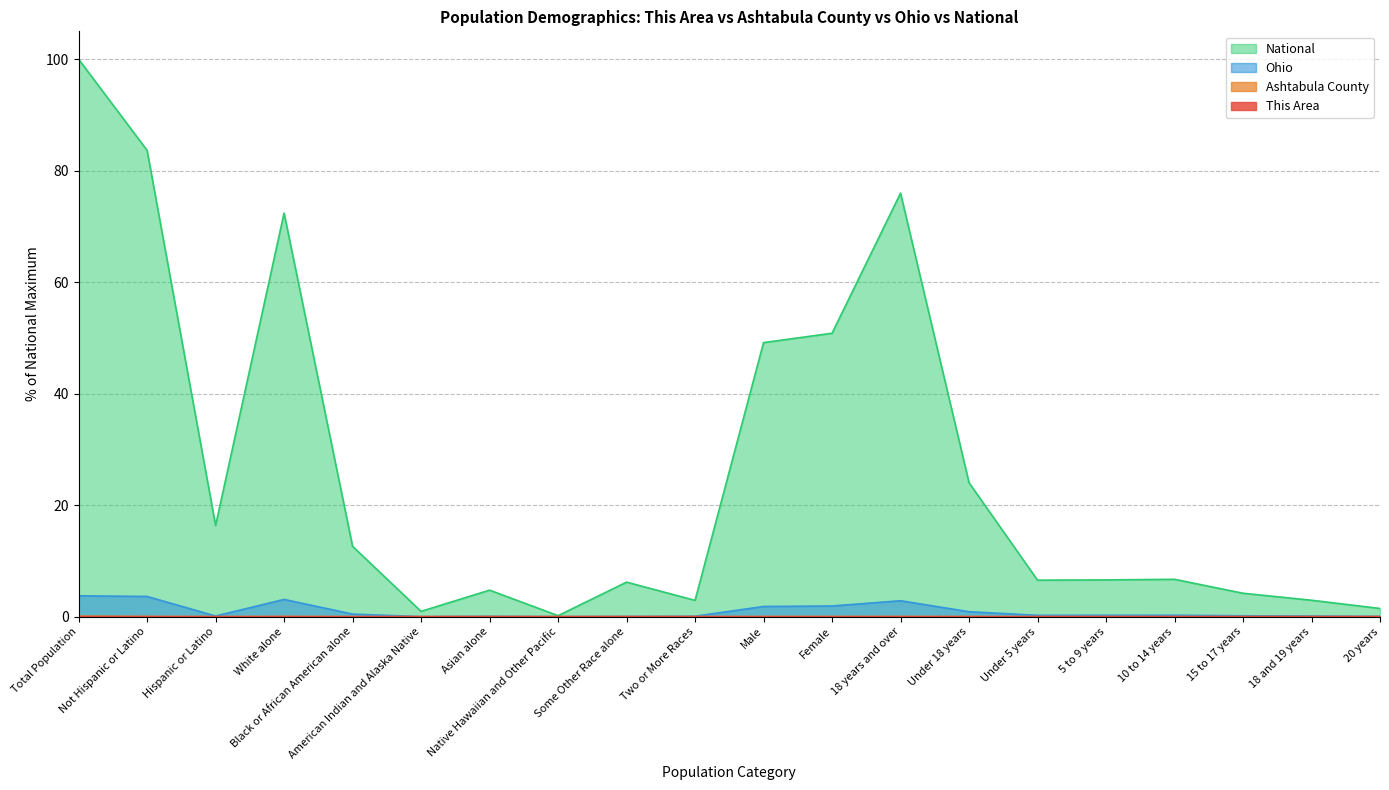

True or false: National has more than 0 interior local peaks.

True